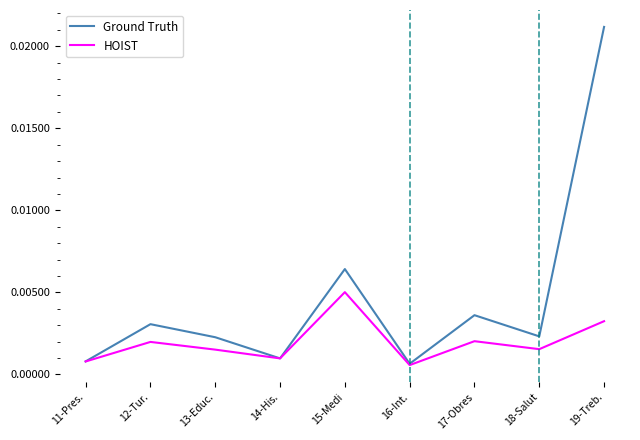

Which series has the largest range (max minus min)?

Ground Truth